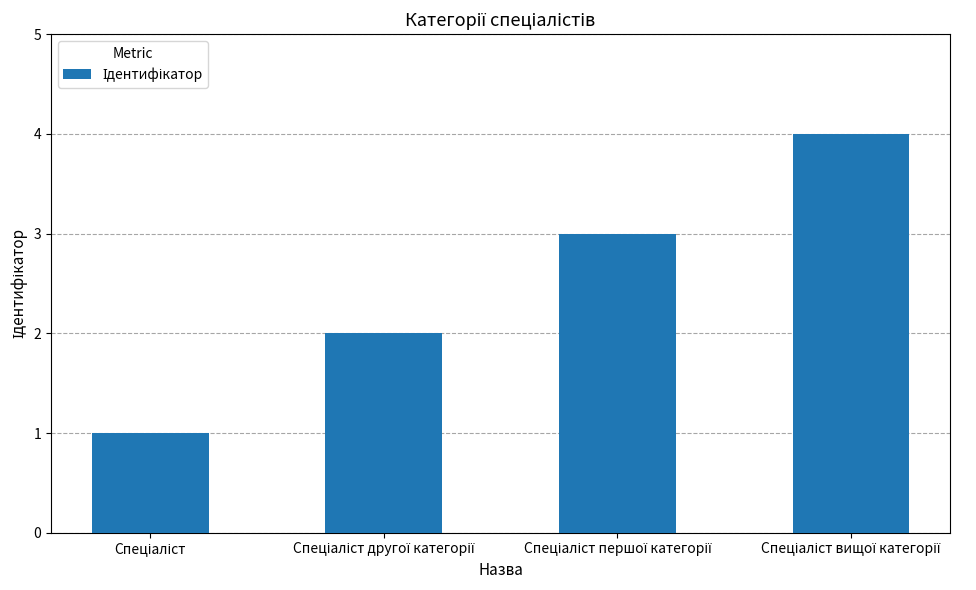

Reading left to right, transcribe all the data shown in this chart.

1	2	3	4